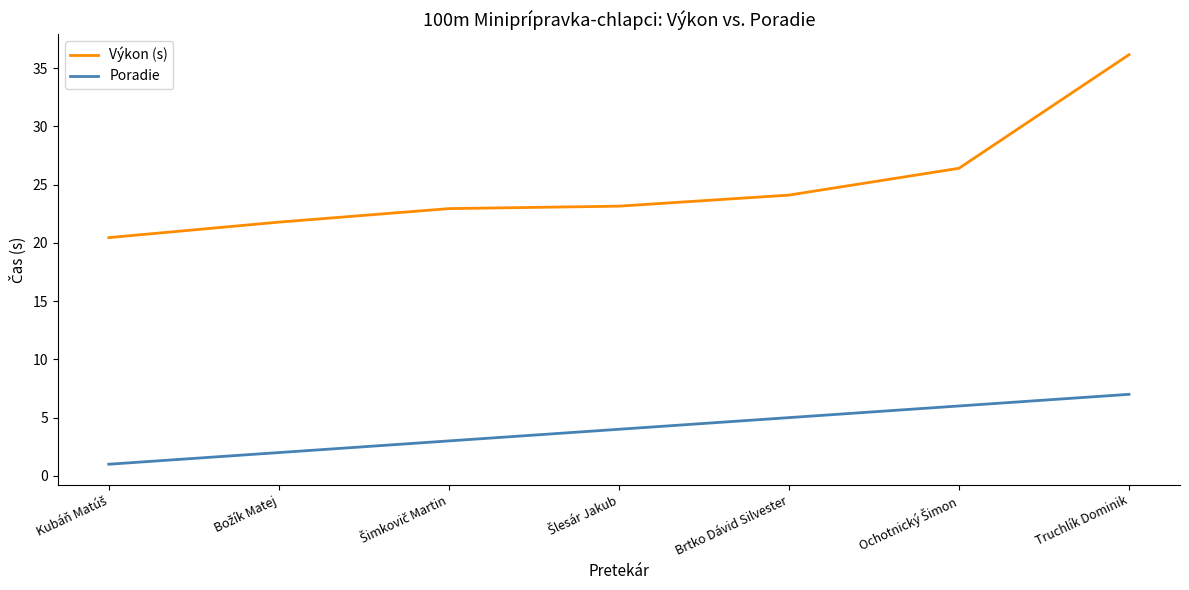

What is the minimum value for Poradie?

1.0